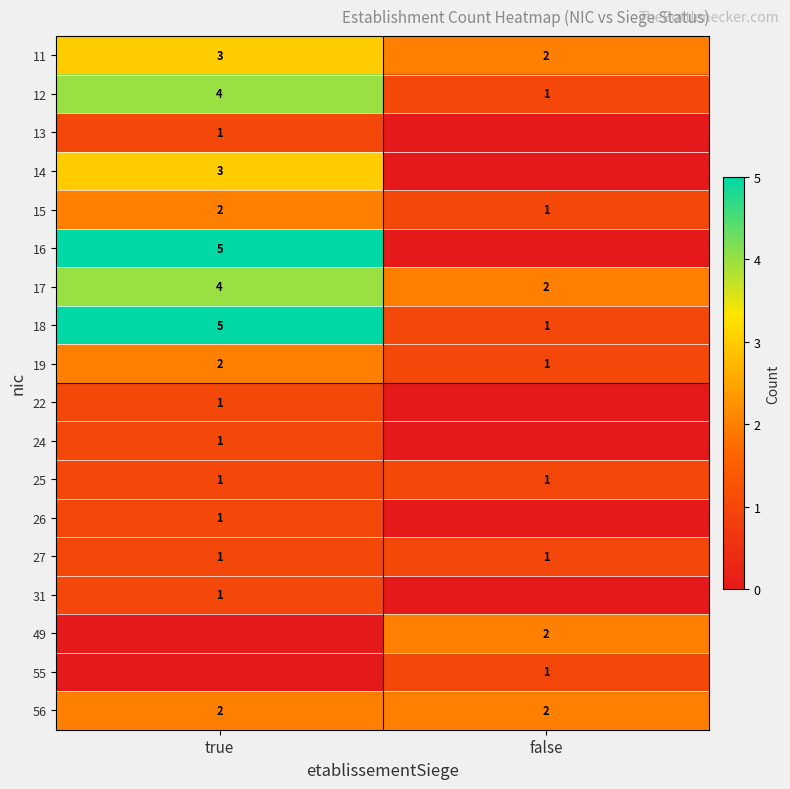

The value of 15 at true is 3. True or false?

False